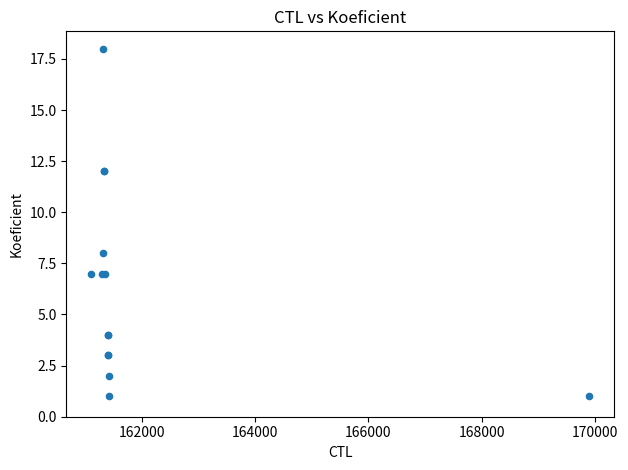

What Y value in the scatter plot is closest to 9?

8